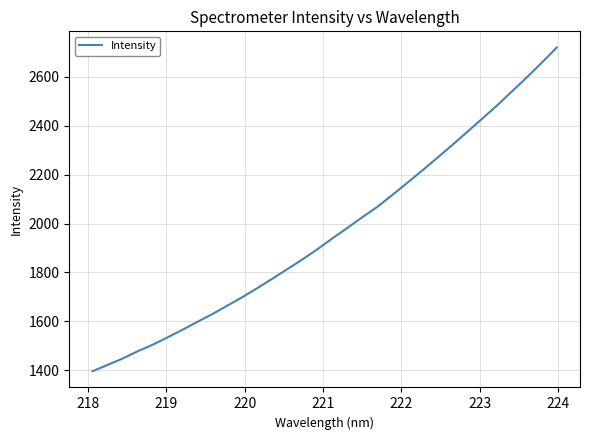

Does the chart display data point markers on the line(s)?

No